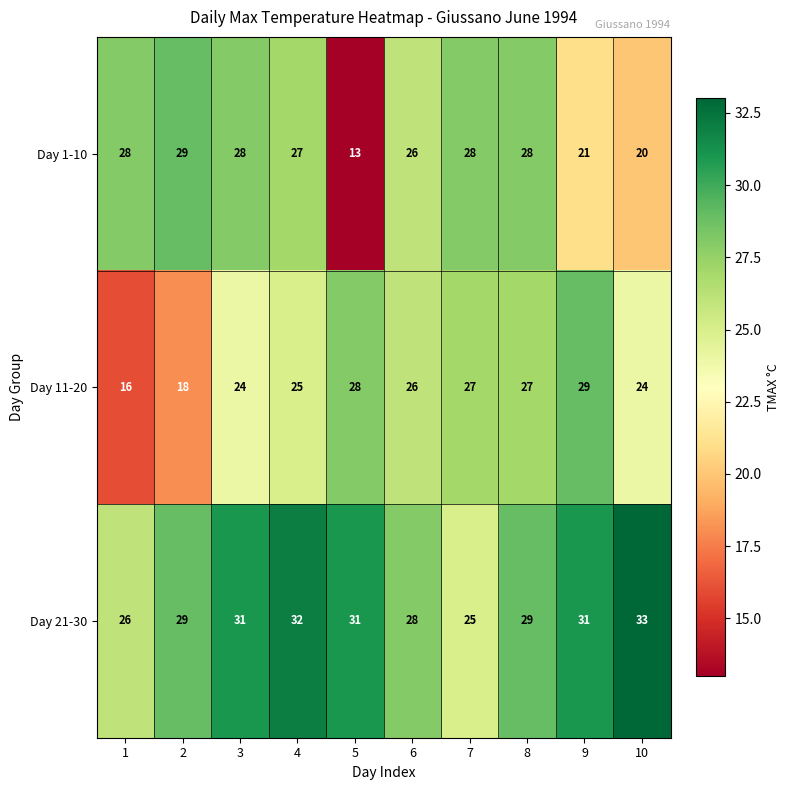

At which label does Day 11-20 first exceed 26?

5